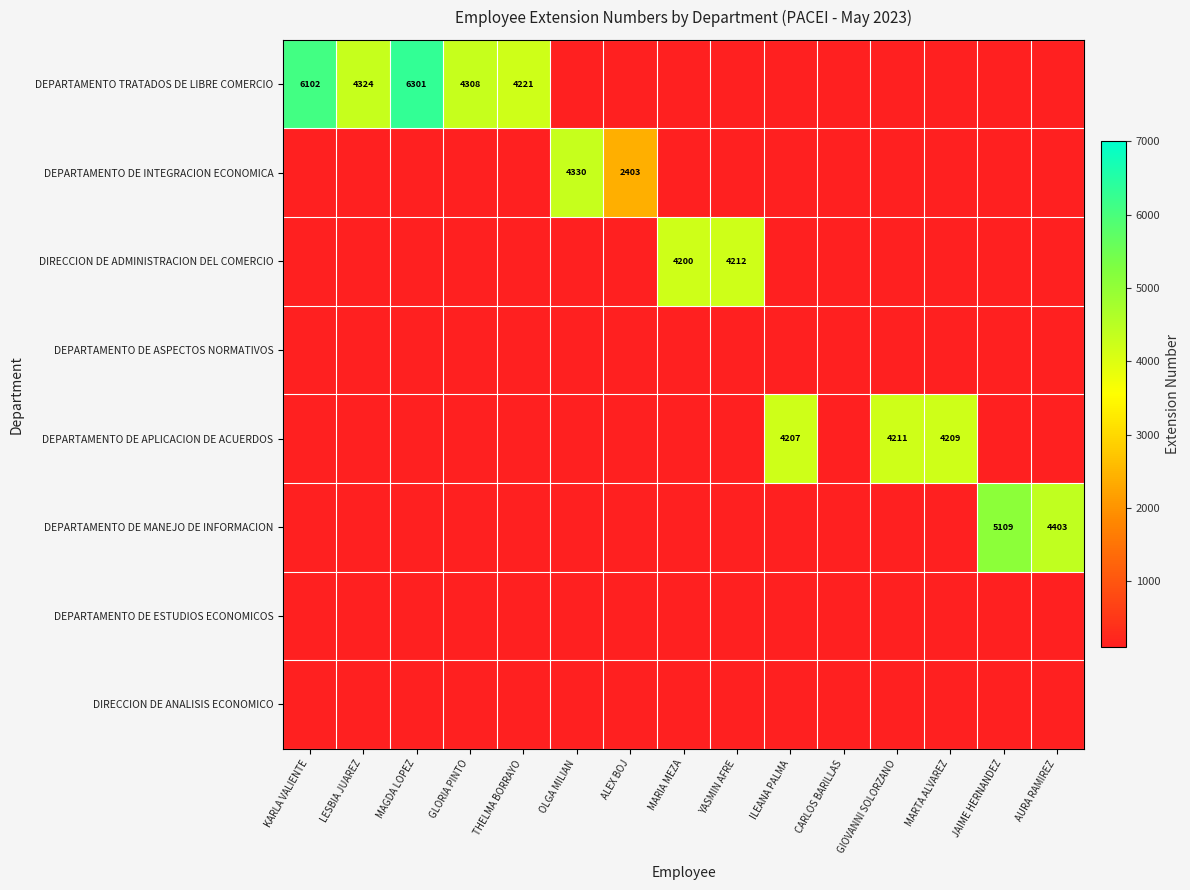

The value of DEPARTAMENTO DE MANEJO DE INFORMACION at AURA RAMIREZ is 4403. True or false?

True